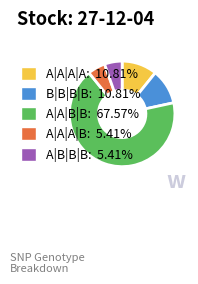

Is the sum of A|A|B|B: 67.57% and A|B|B|B: 5.41% greater than half?

Yes